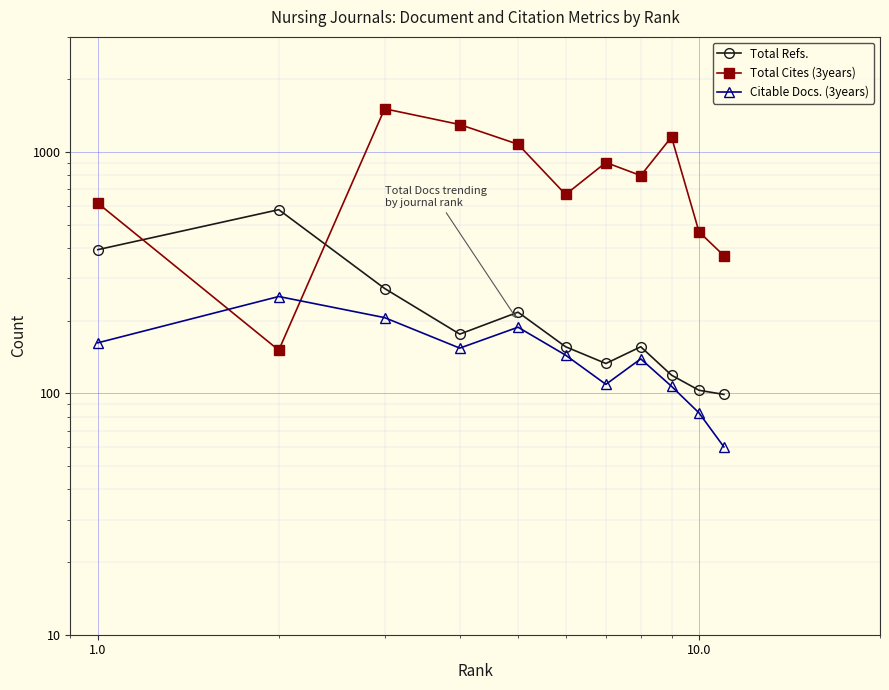

How many data points in Citable Docs. (3years) are above 144?

5